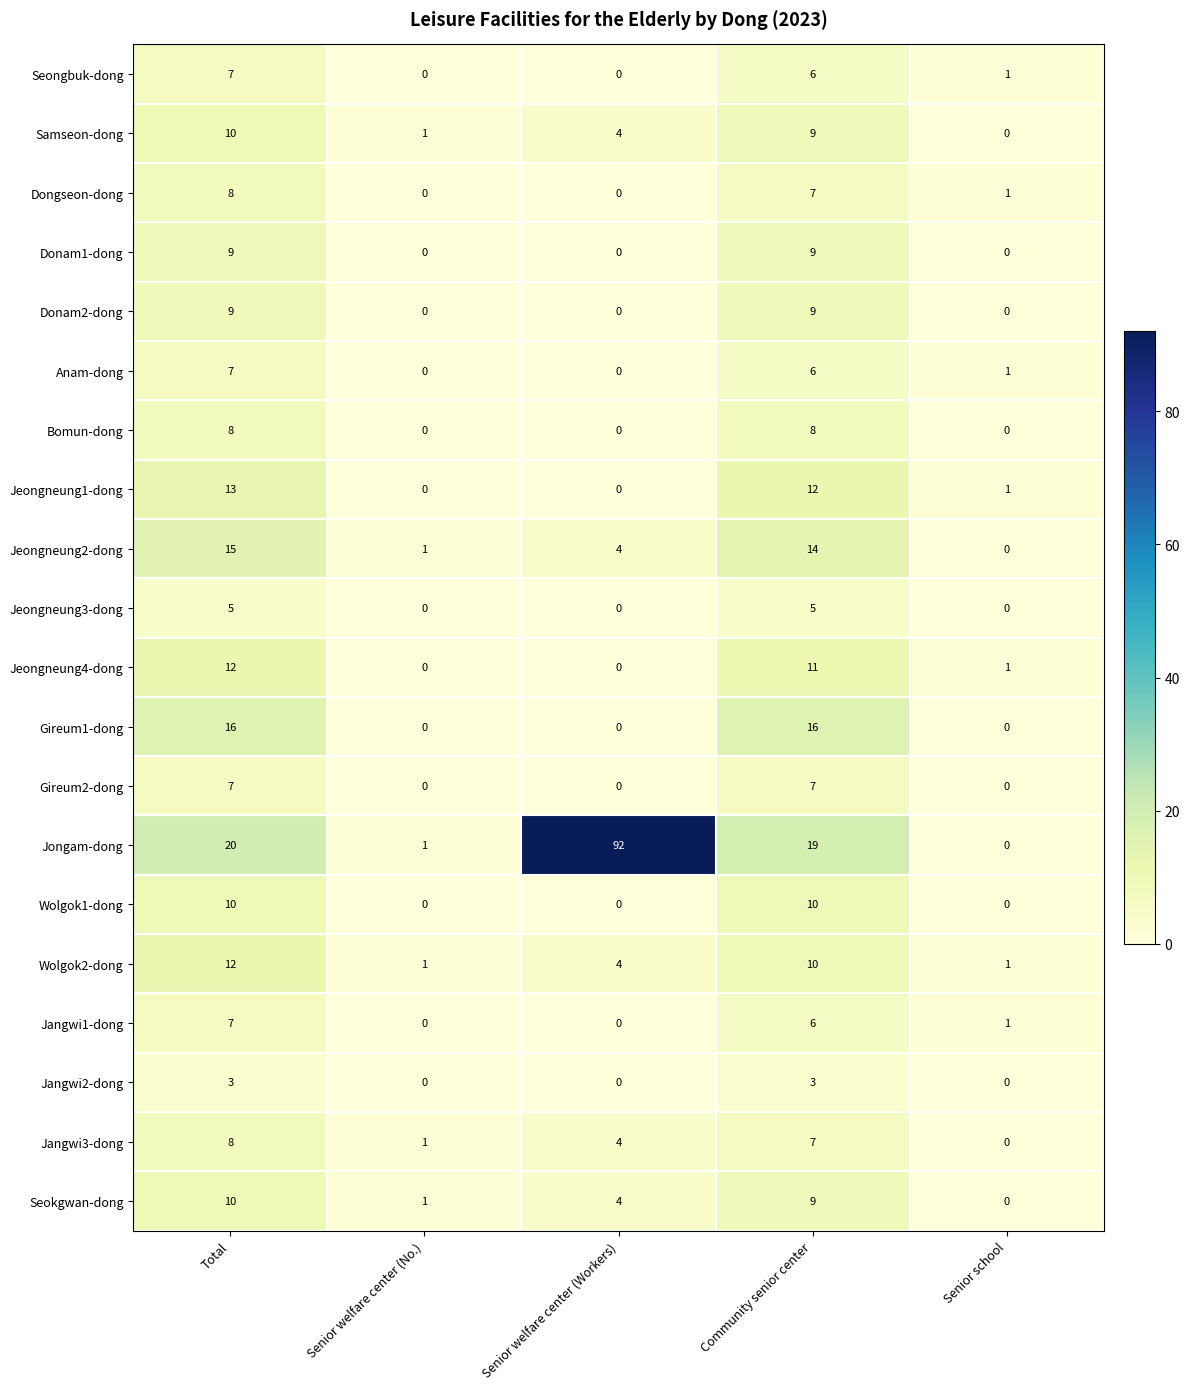

What is the sum of all Seongbuk-dong values?

14